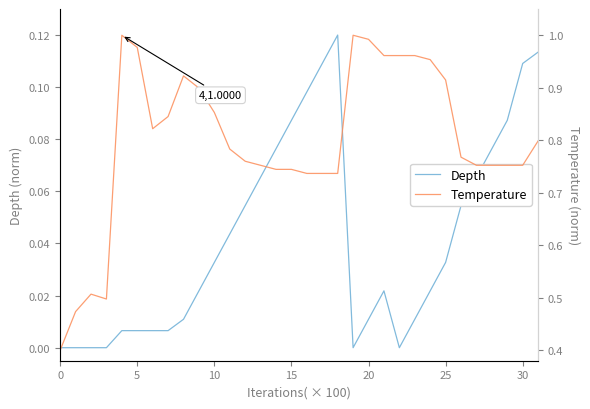

What is the greatest value displayed?

1.0